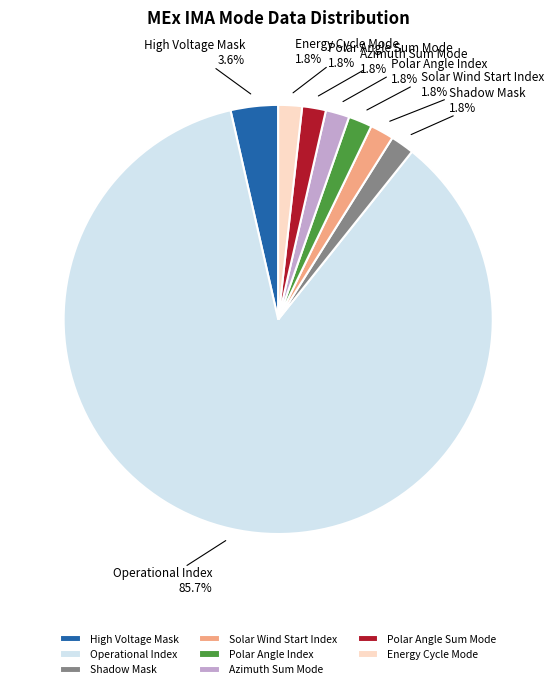

Which slice represents more than half of the pie?

Operational Index